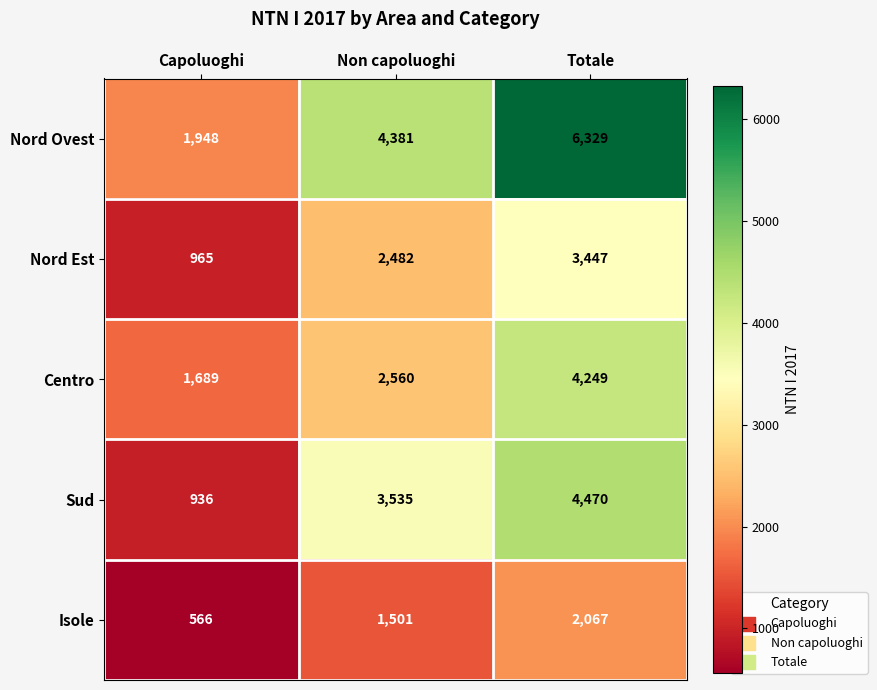

At which category is the sum across all series the highest?

Totale